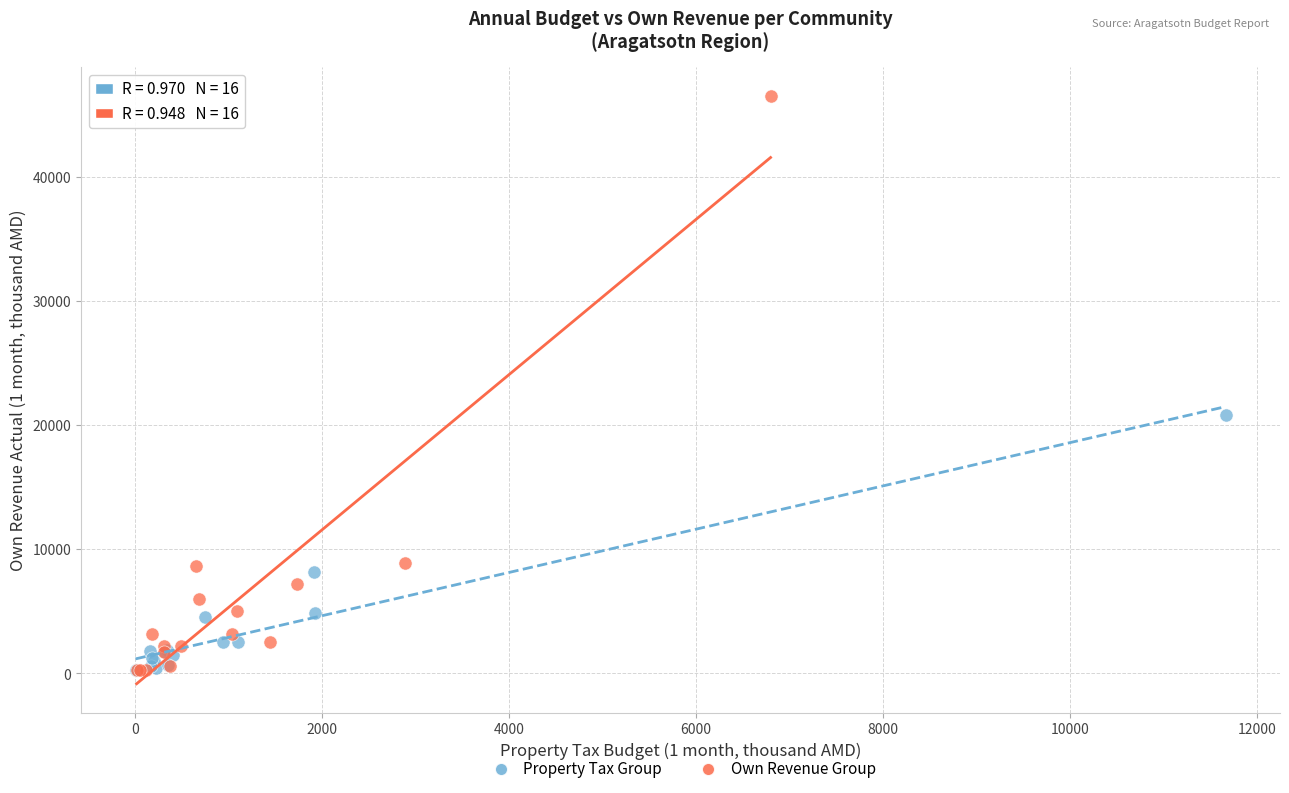

What are all the series names shown in the legend?

Property Tax Group, Own Revenue Group